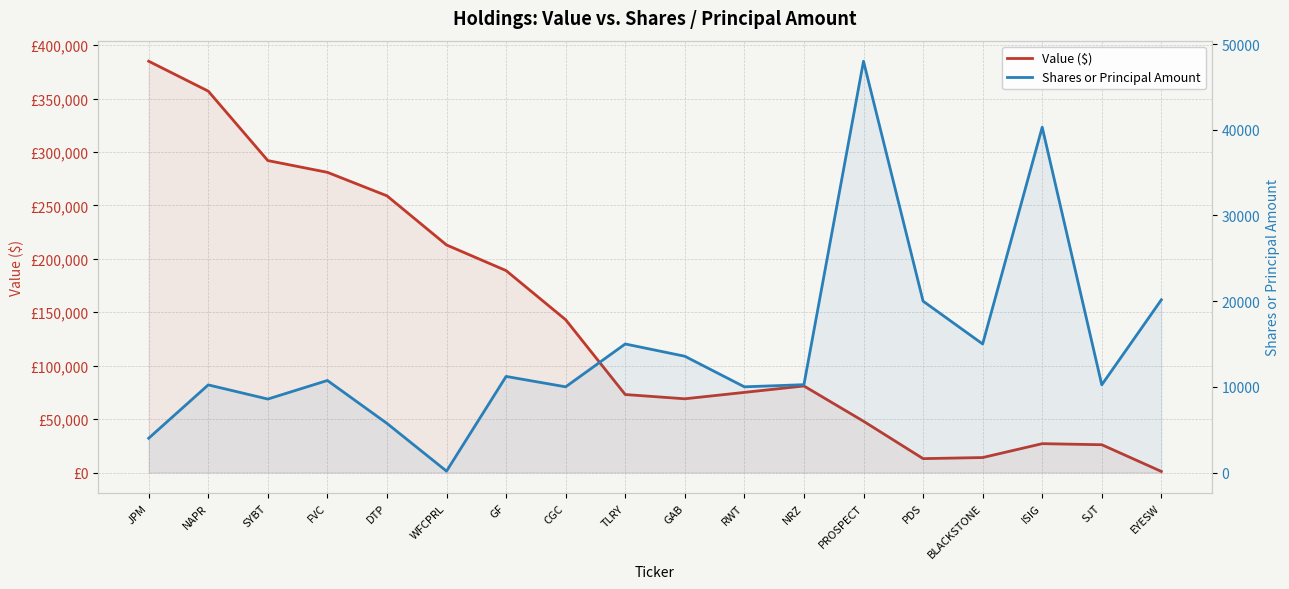

What is the total value across all series at PDS?

33000